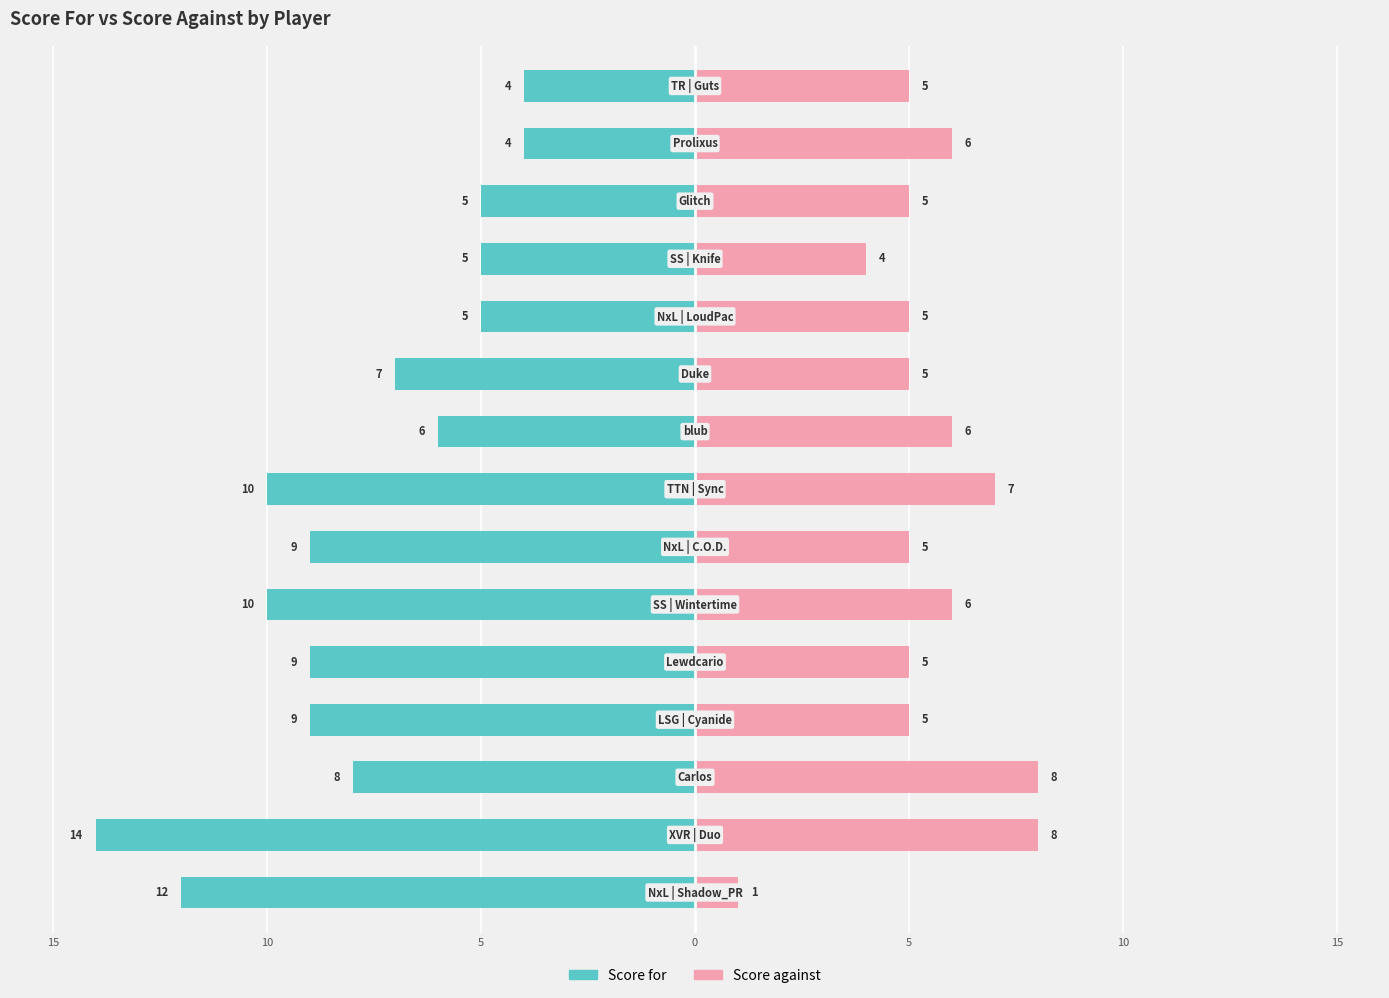

What are all the series names shown in the legend?

Score for, Score against